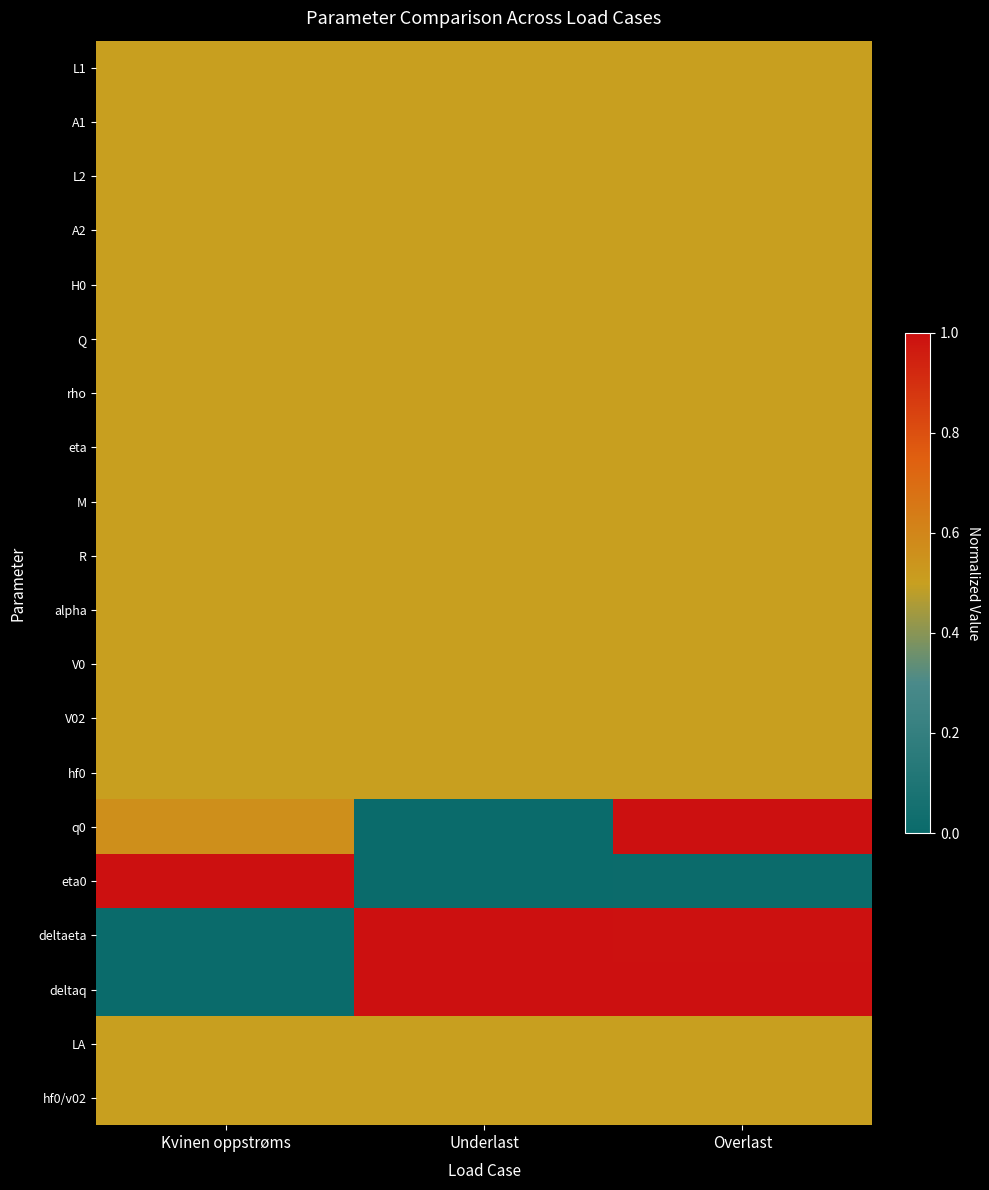

Between Overlast and Kvinen oppstrøms, which is larger?

Overlast